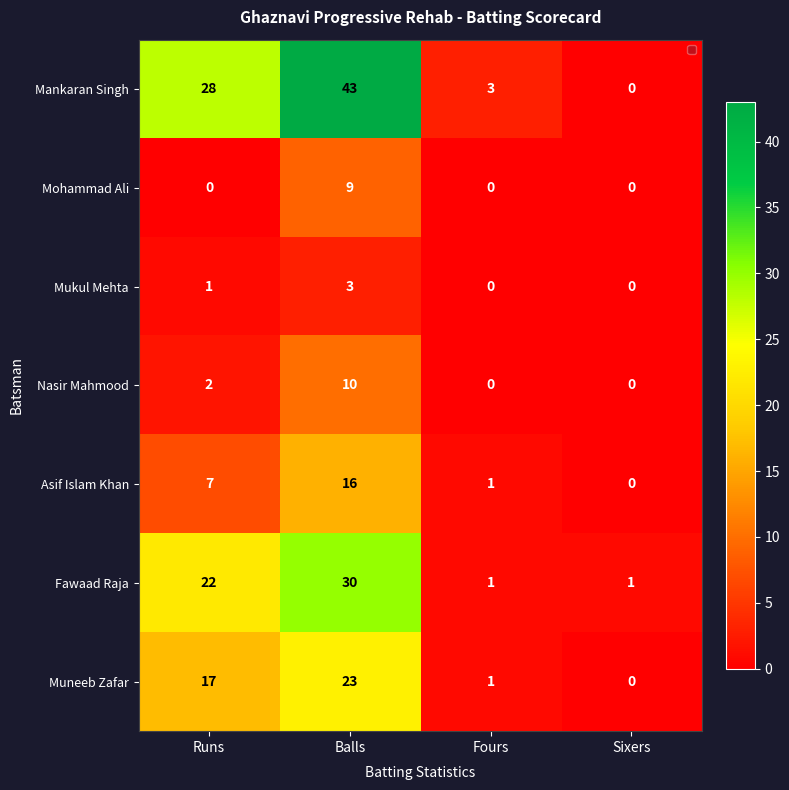

What is the total value across all series at Sixers?

1